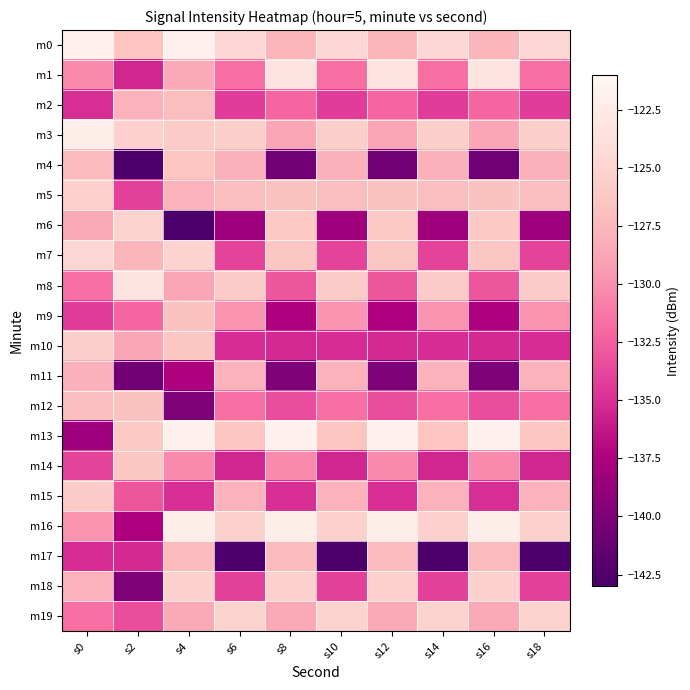

Between s18 and s8, which is larger?

s18